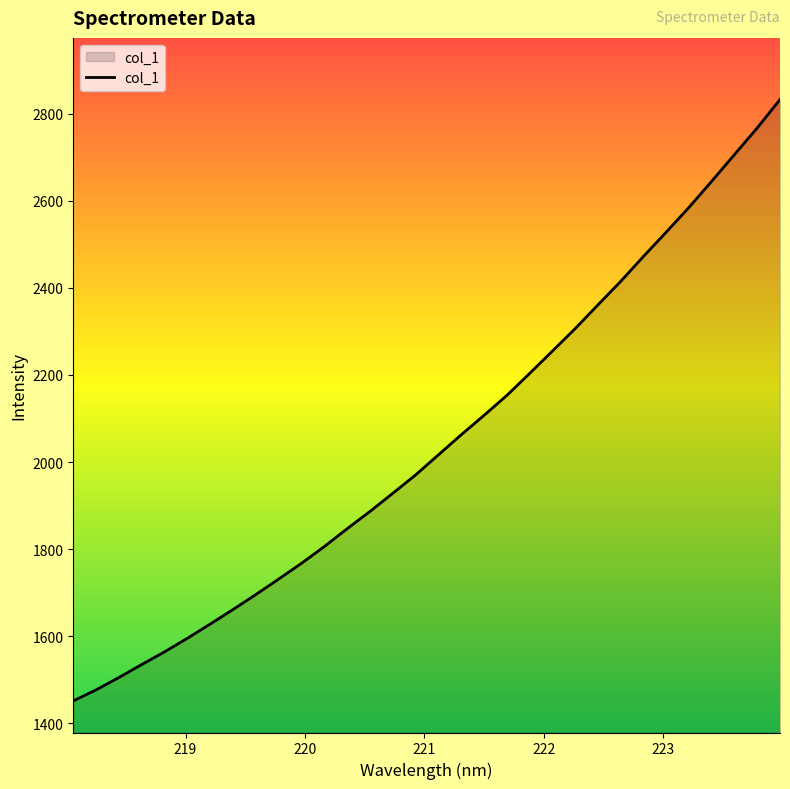

What is the difference between the maximum and minimum values?

1381.2